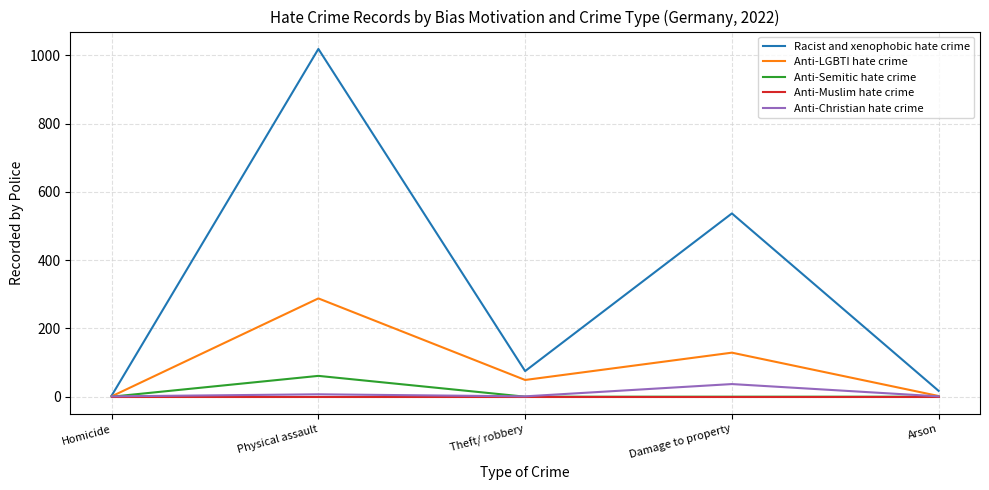

Which series has the largest range (max minus min)?

Racist and xenophobic hate crime